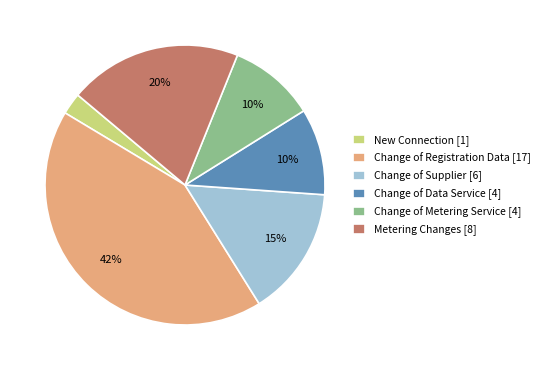

To the nearest percent, what is the difference between the largest and smallest slice percentages?

40%